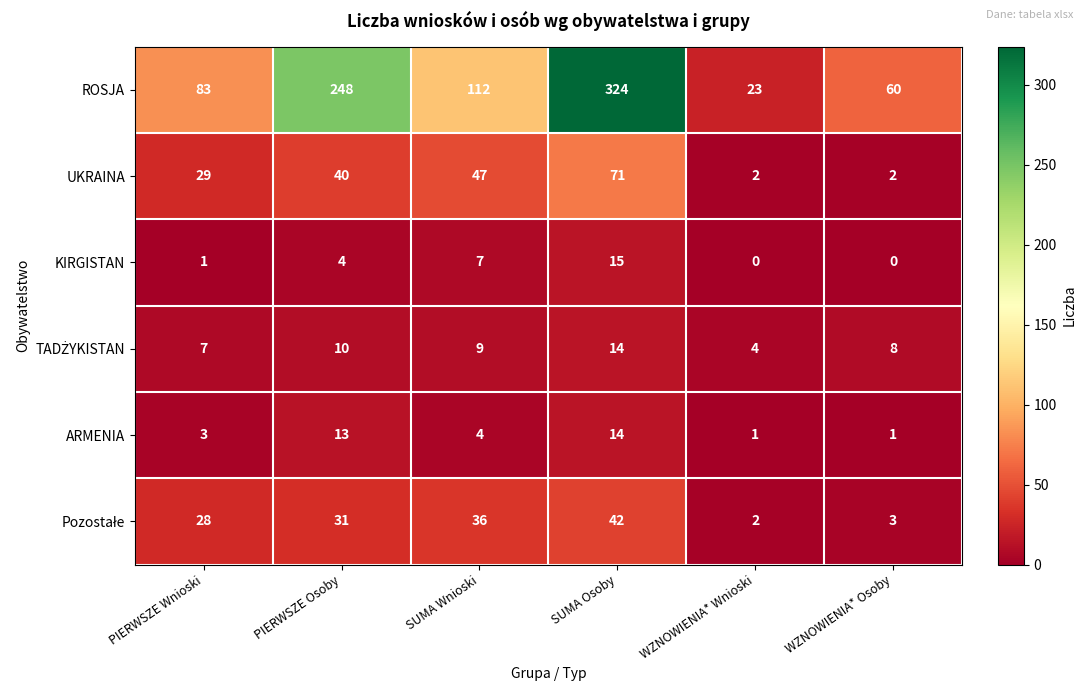

What value does the UKRAINA series have at SUMA Wnioski, to the nearest 10?

50